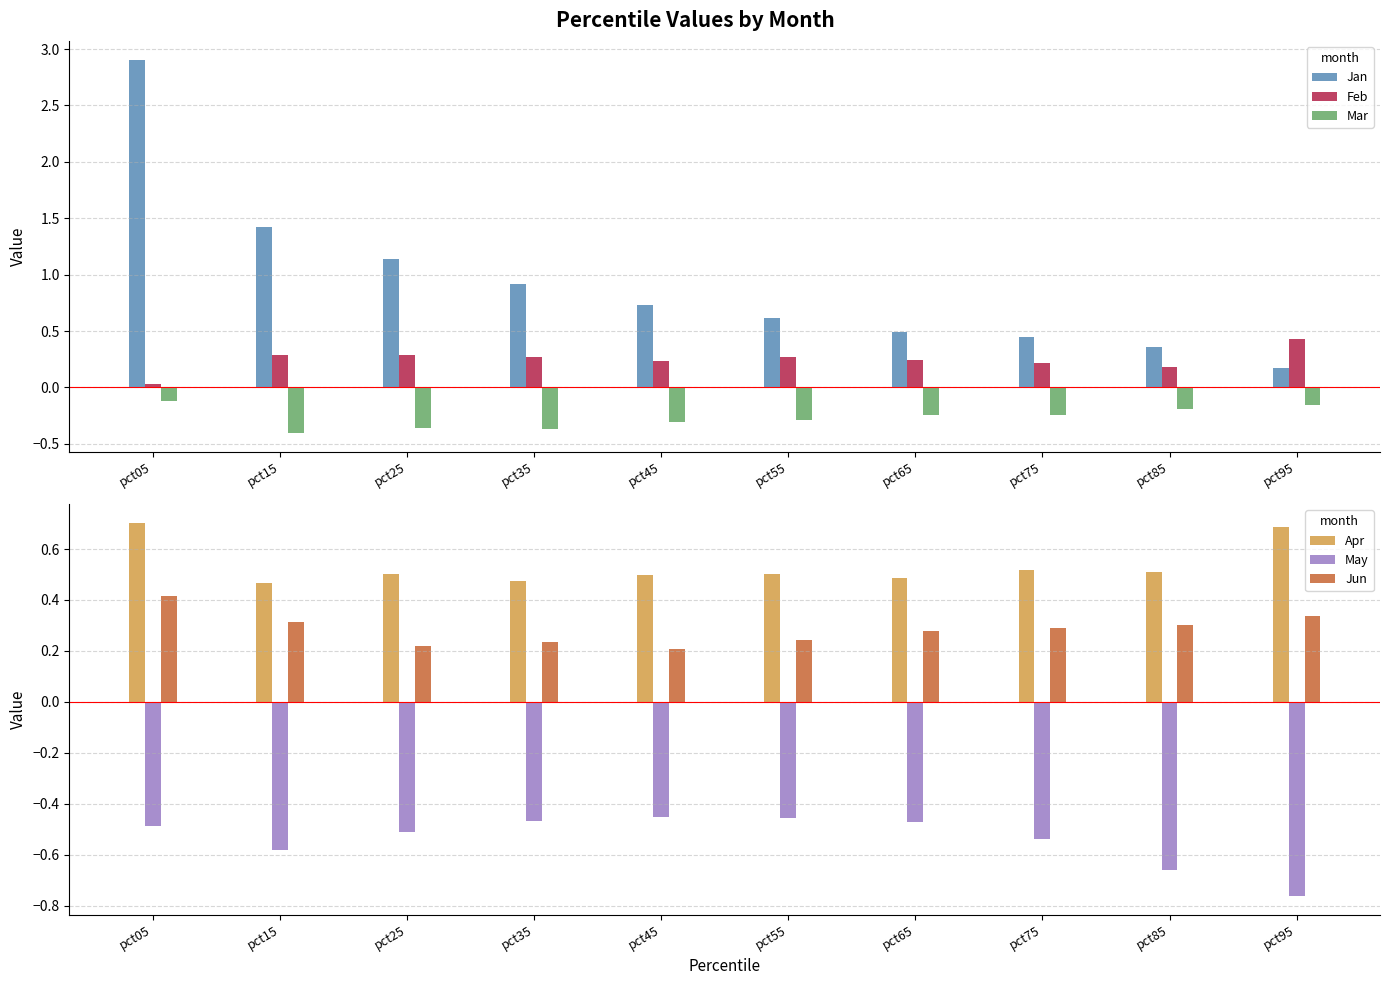

What is the value of the Apr bar at the 8th from the left?

0.5